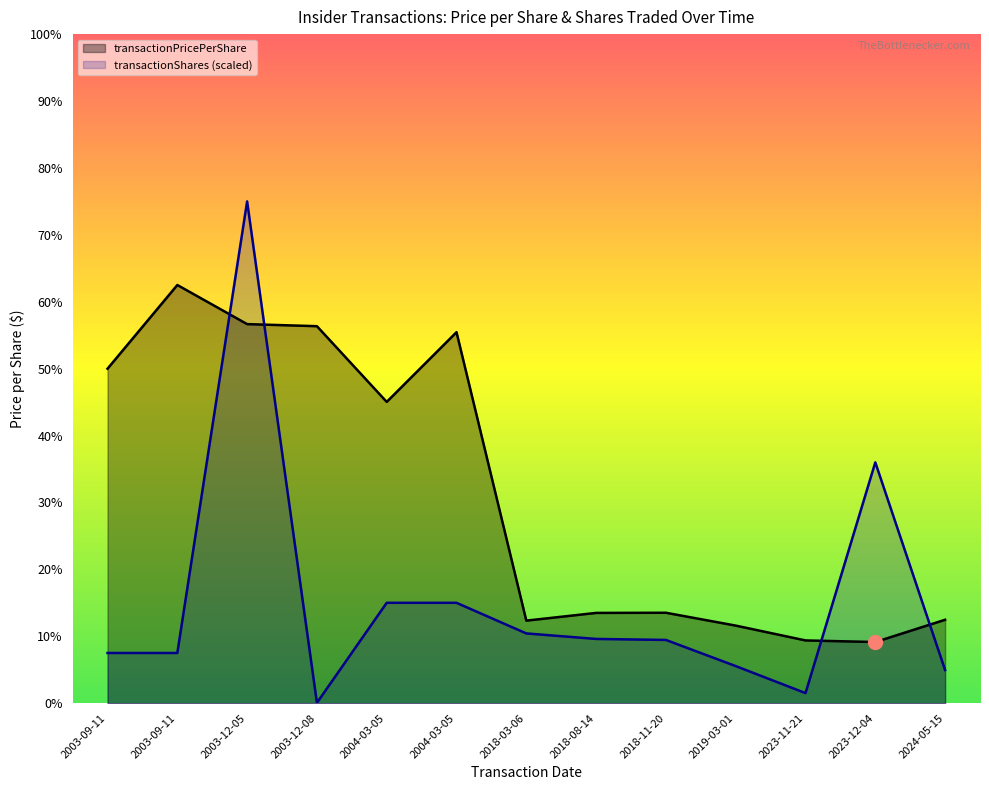

Count the number of data series in this chart.

2